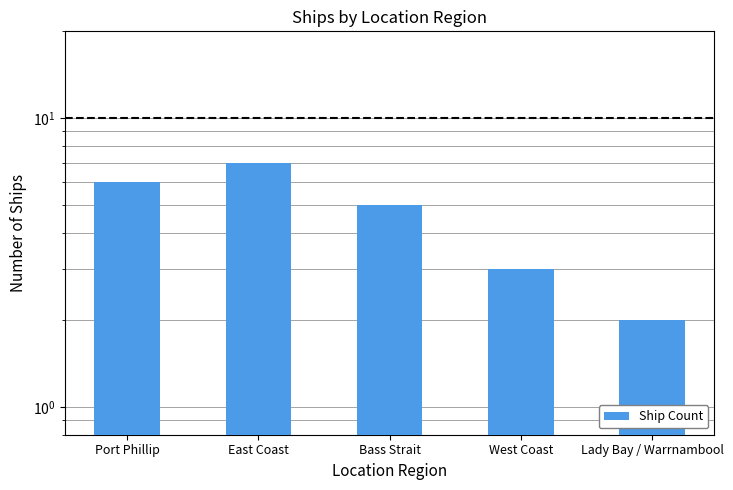

What is the value of the 4th bar from the left?

3